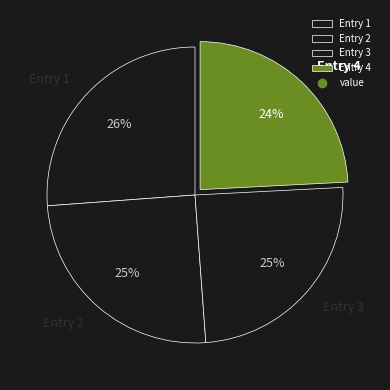

Count the number of slices in the pie.

4